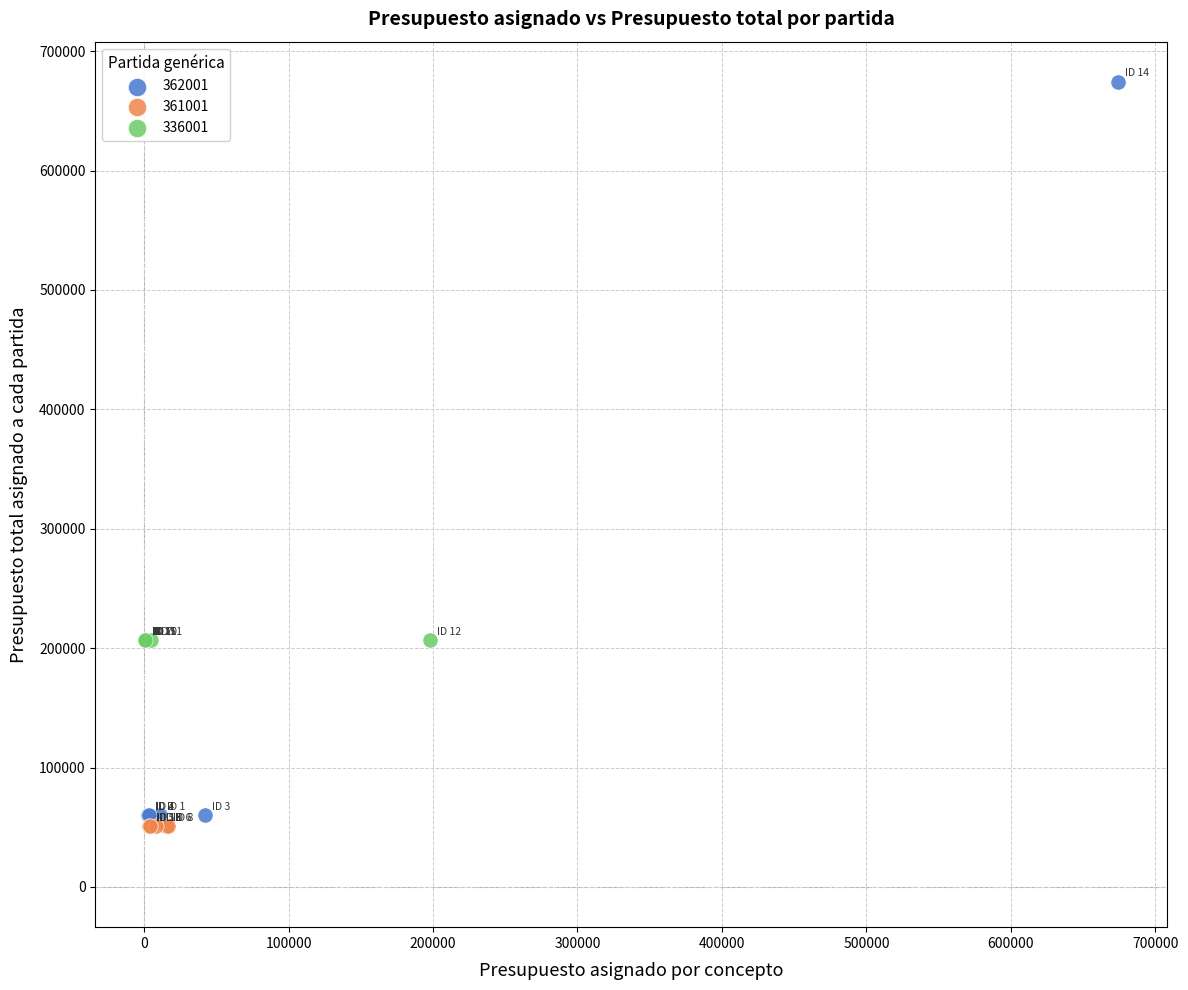

Which series reaches the maximum Y coordinate?

362001